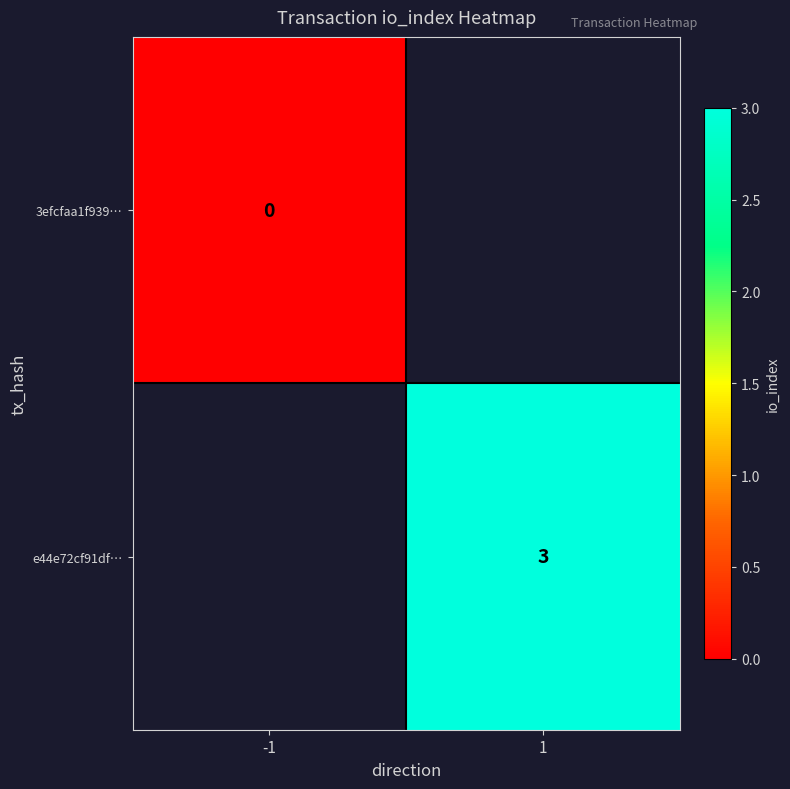

Which label corresponds to the largest value in the chart?

1